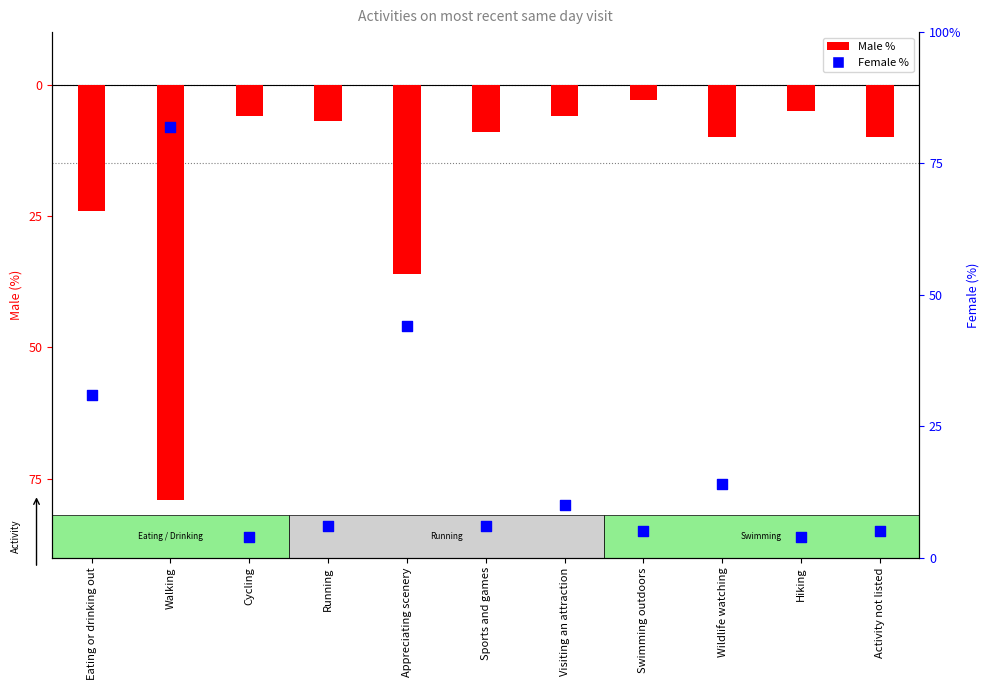

Which series contains the lowest Y value?

Male